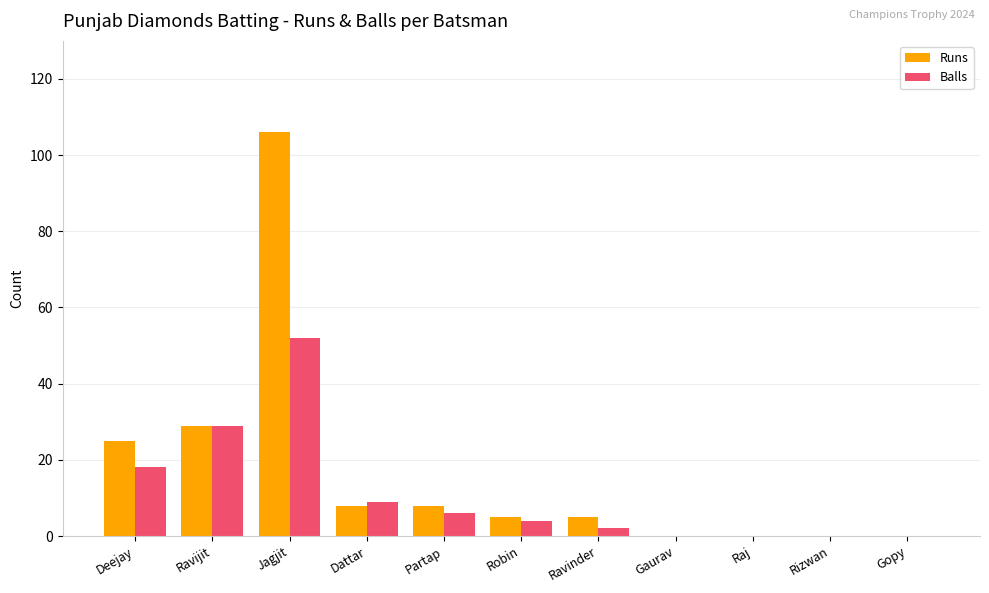

Is it true that Runs equals 29 at Ravijit?

True